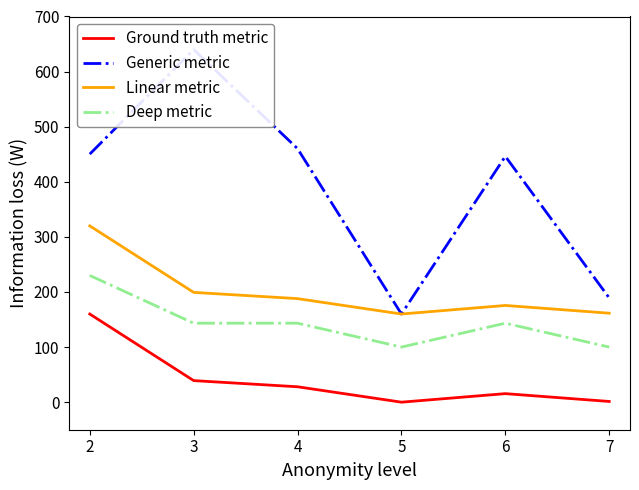

Which label corresponds to the smallest value in the chart?

5